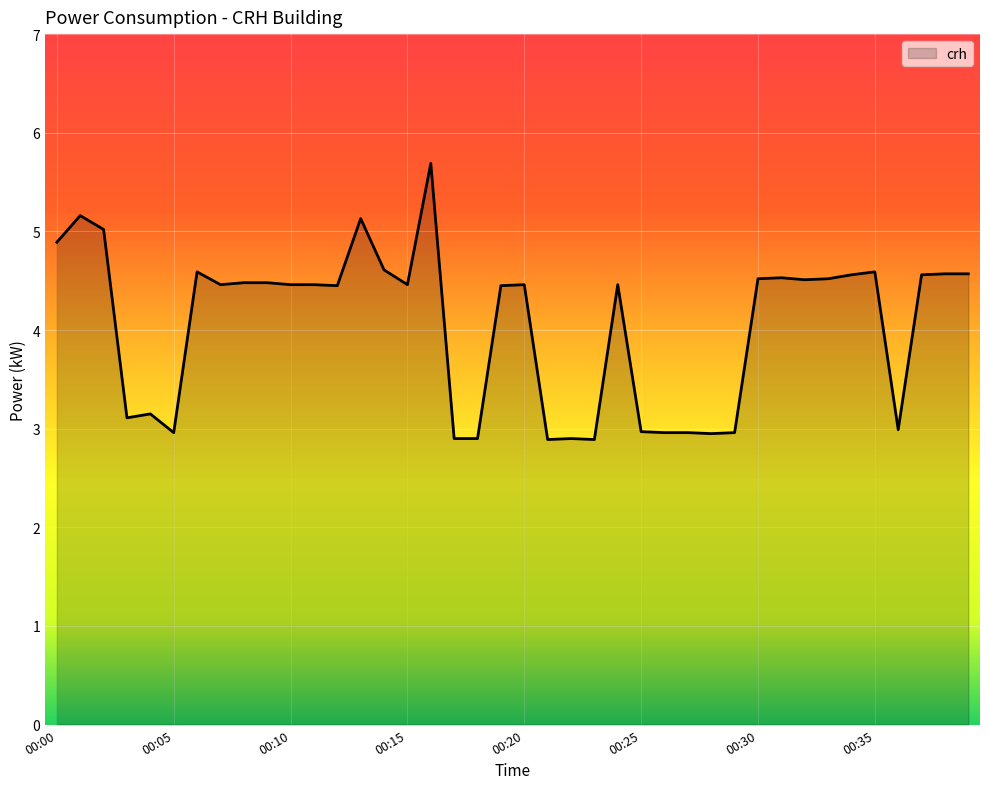

How many series are shown in this chart?

1